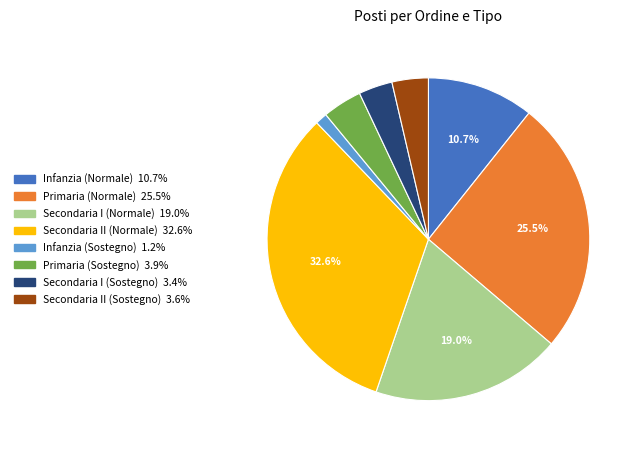

Count the number of slices in the pie.

8